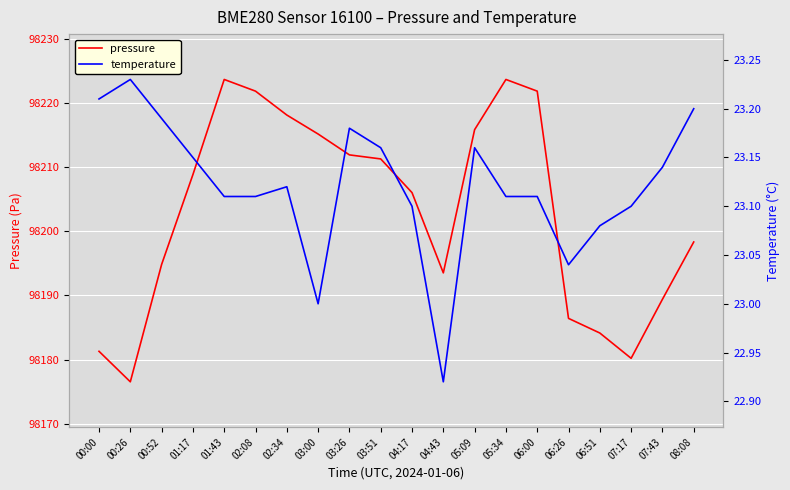

How many lines are shown in the chart?

2